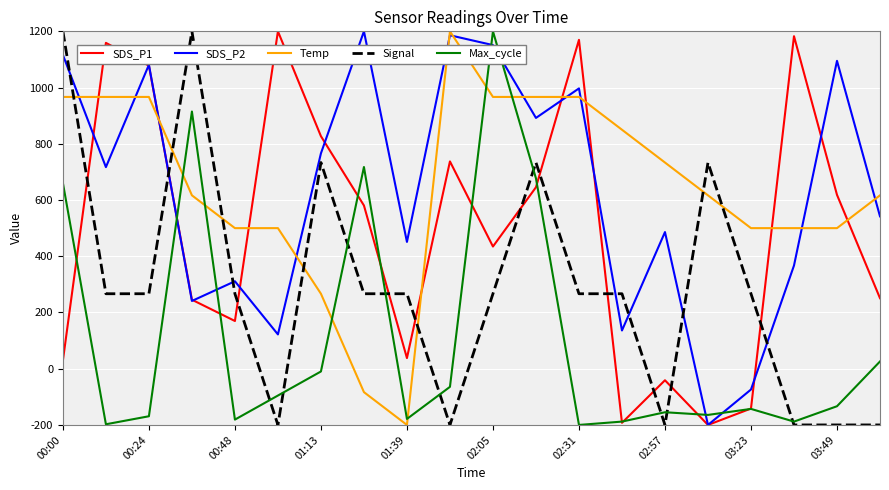

What is the smallest value displayed?

-200.0